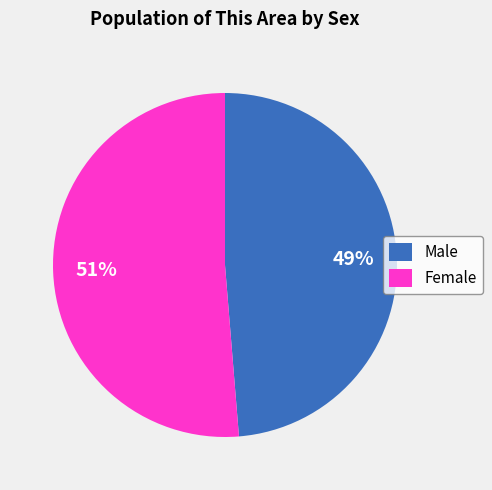

How many segments does this pie chart have?

2